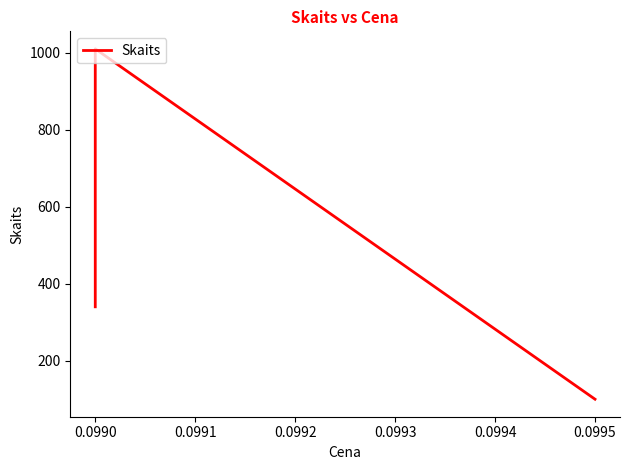

What is the difference between the second highest and minimum values?

240